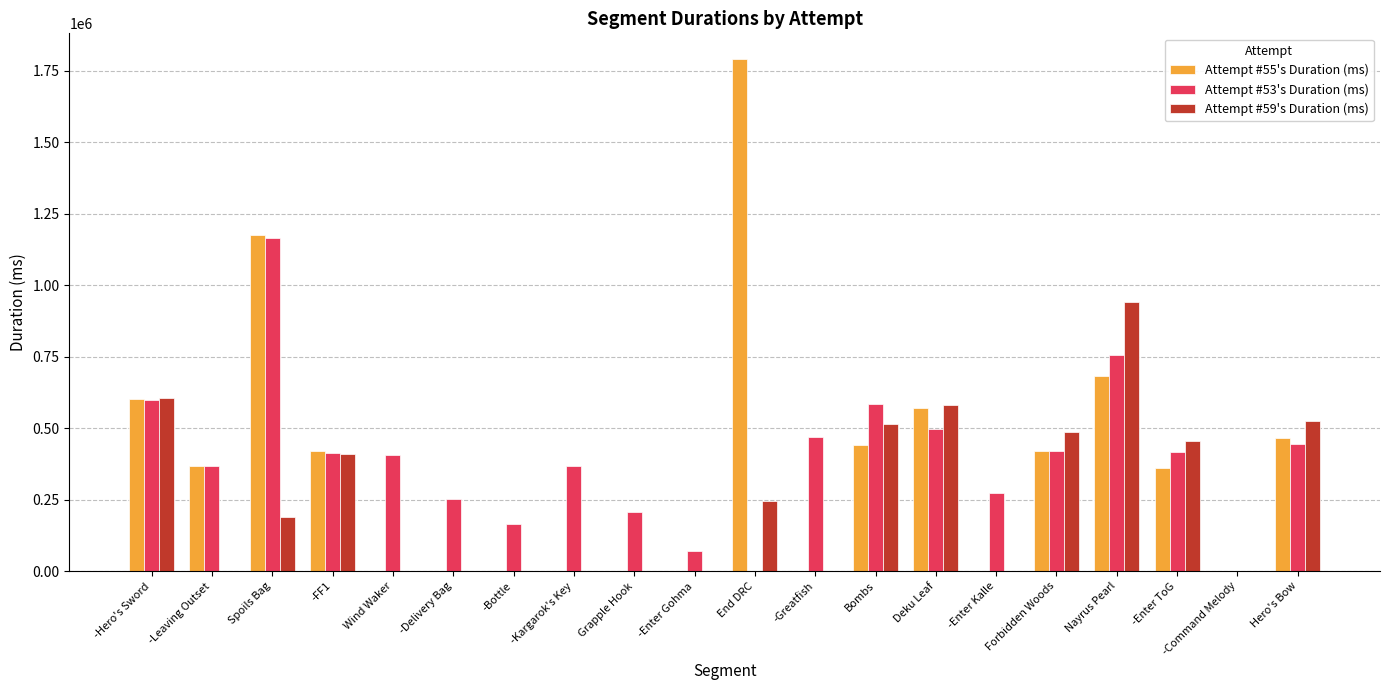

Which series has the largest range (max minus min)?

Attempt #55's Duration (ms)